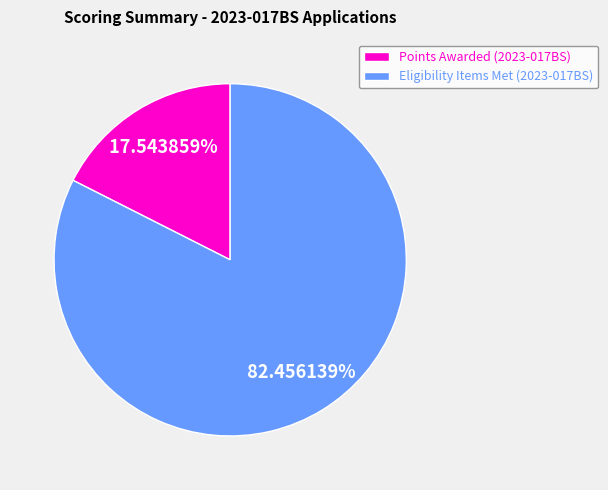

Is there a majority slice in this chart?

Yes